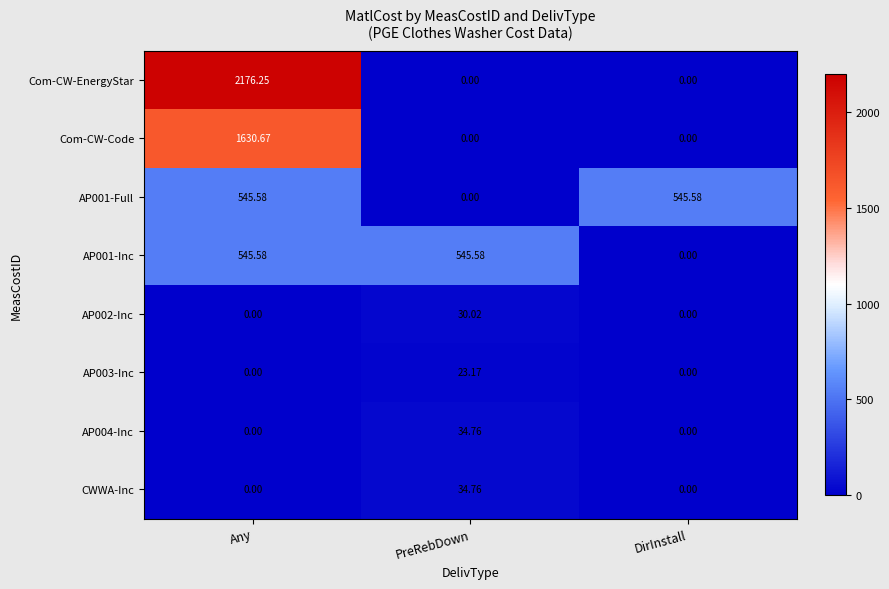

Which category has the highest value in the Com-CW-EnergyStar series?

Any